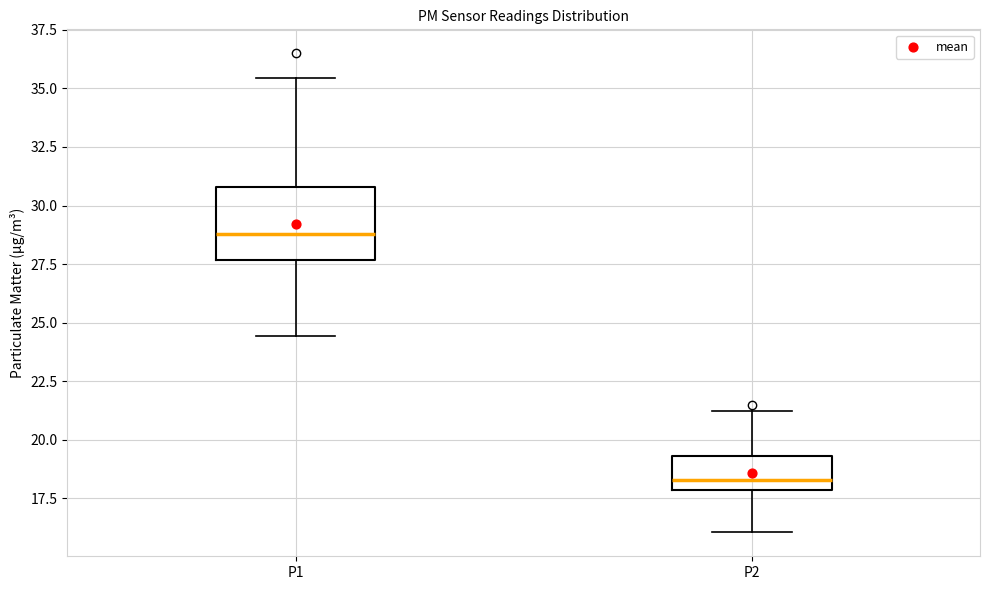

Which box has the highest median line?

P1